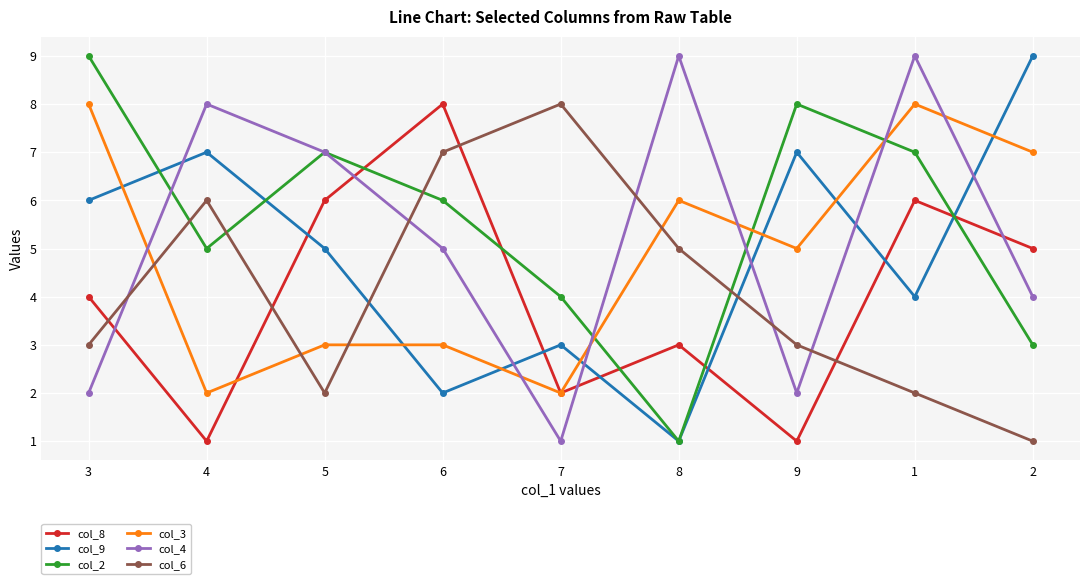

Does the chart have visible grid lines?

Yes